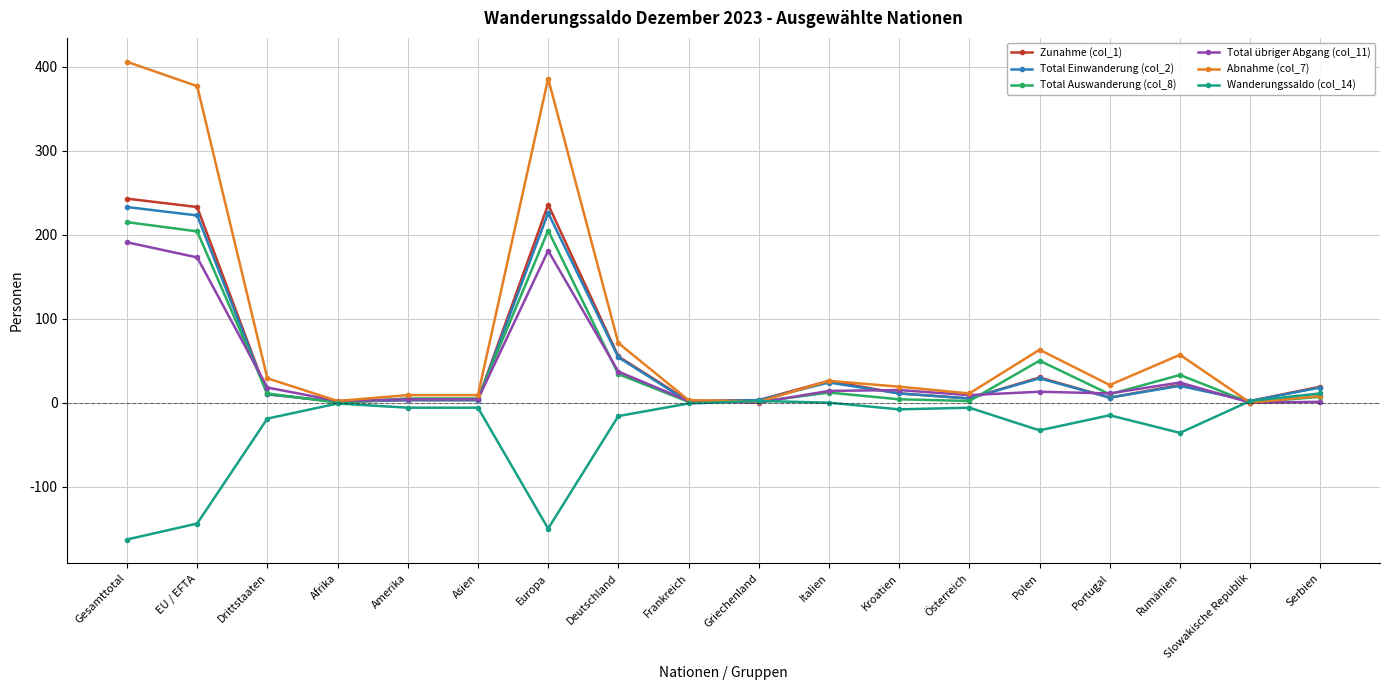

What are all the series names shown in the legend?

Zunahme (col_1), Total Einwanderung (col_2), Total Auswanderung (col_8), Total übriger Abgang (col_11), Abnahme (col_7), Wanderungssaldo (col_14)